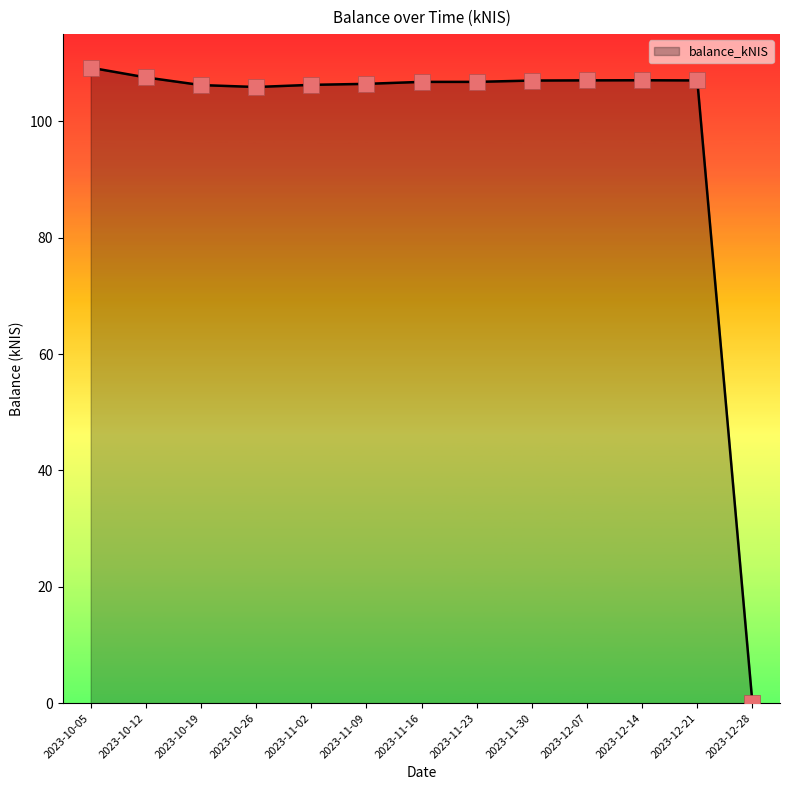

Between 2023-11-23 and 2023-10-05, which is larger?

2023-10-05